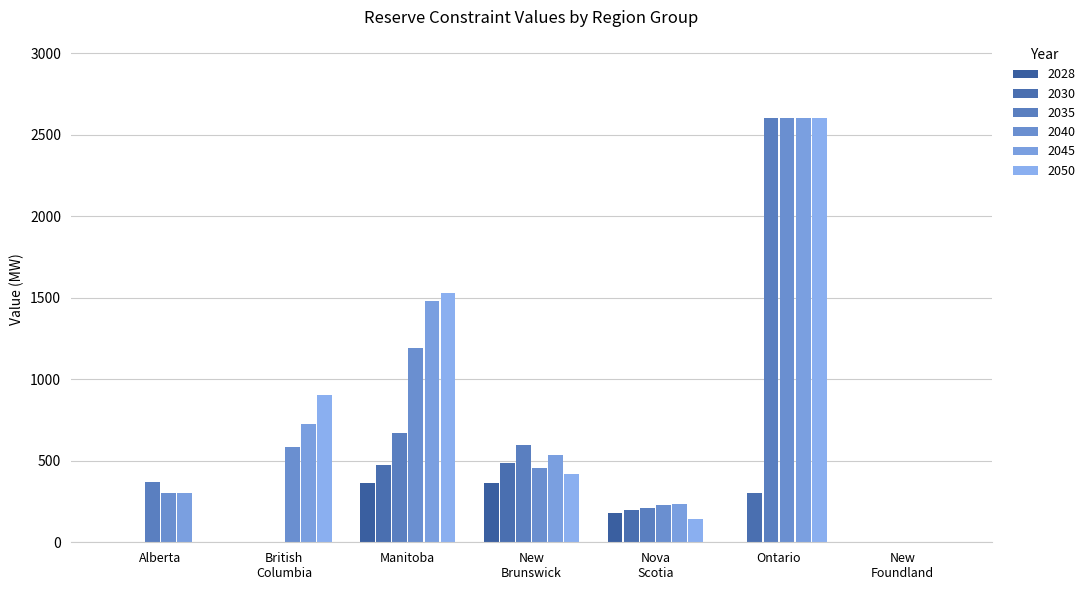

Are the bars horizontal?

No